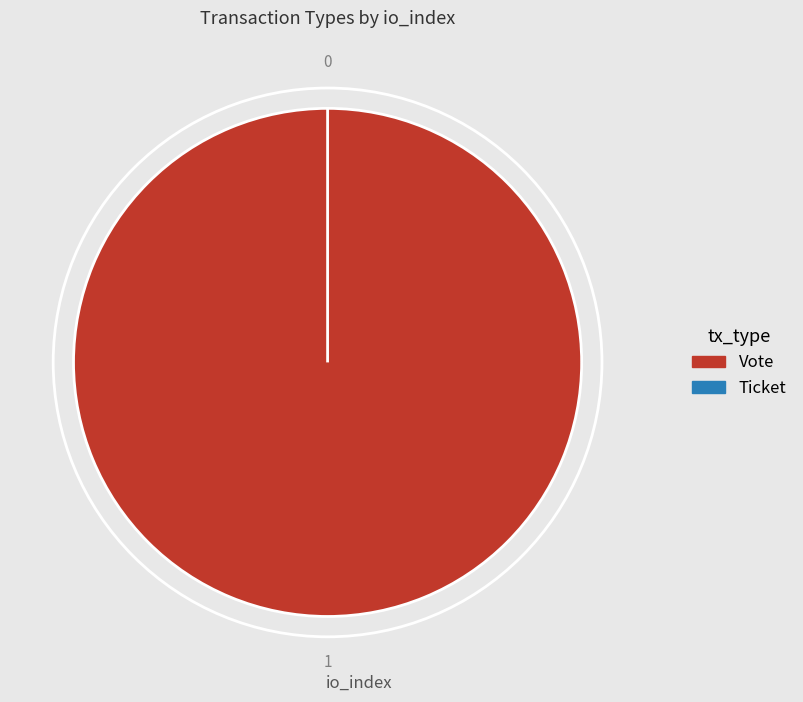

The Ticket slice represents 1% of the pie. True or false?

False